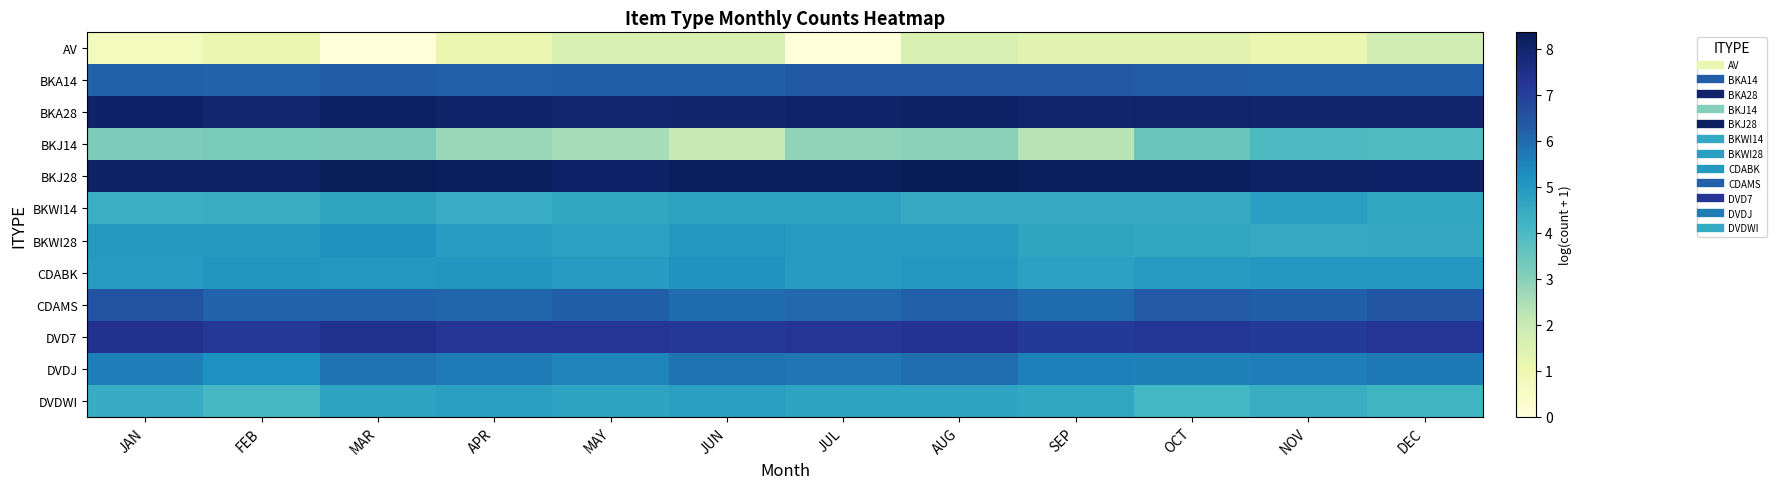

At which category is the sum across all series the highest?

AUG